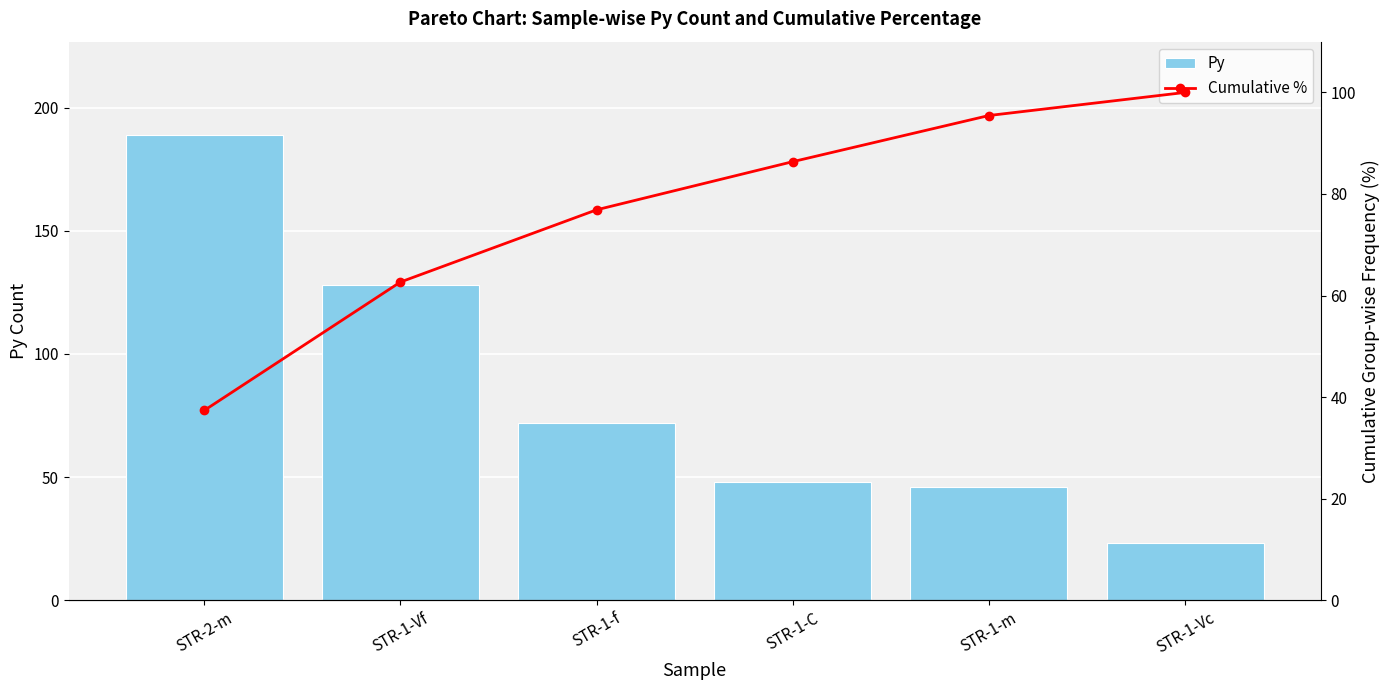

What is the spread (max minus min) of values at STR-1-Vf?

65.4